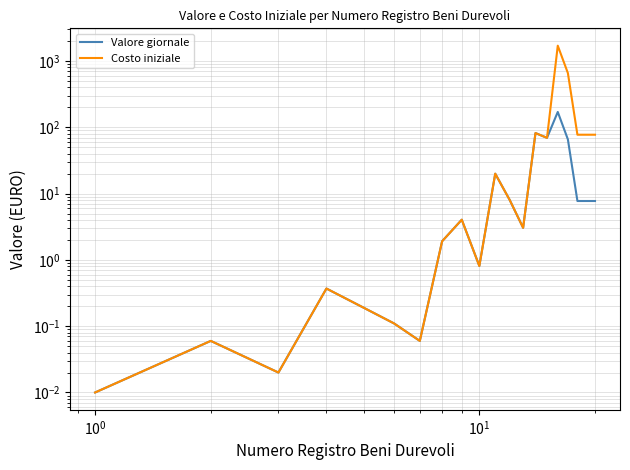

What is the difference between the second highest and second lowest values in the Costo iniziale series?

658.1